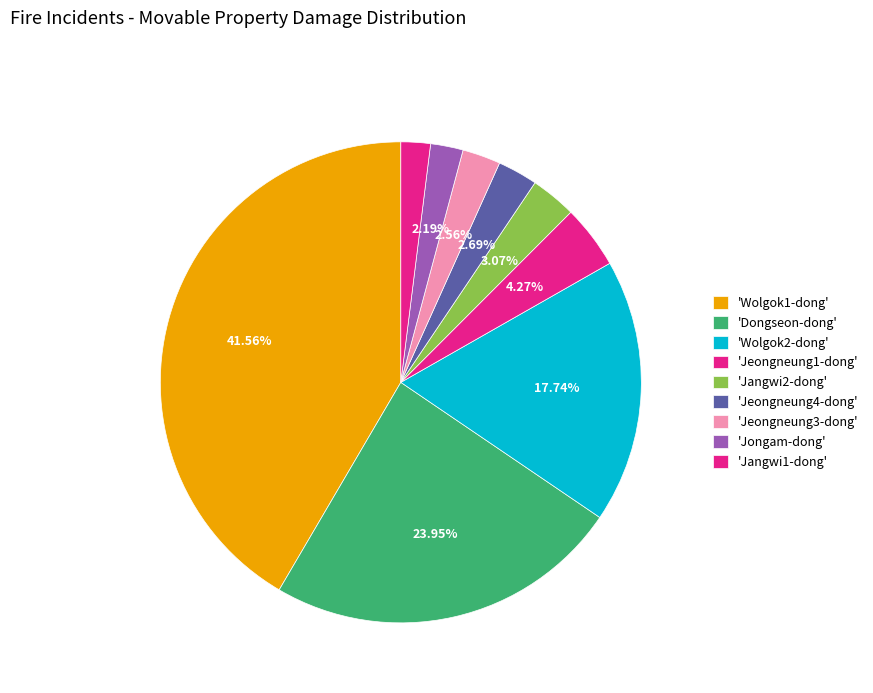

How many segments does this pie chart have?

9